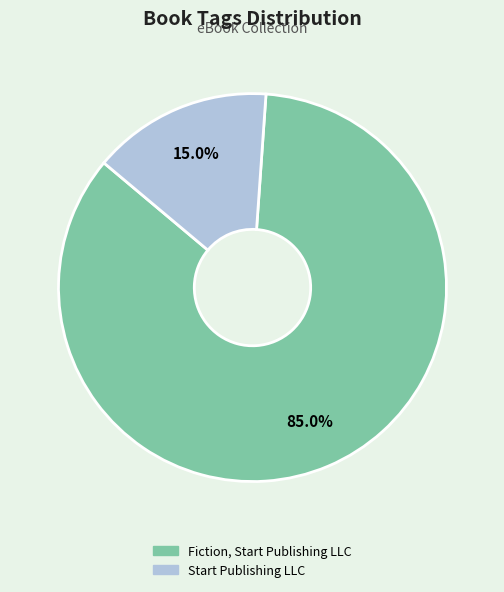

To the nearest percent, what is the difference between the largest and smallest slice percentages?

70%